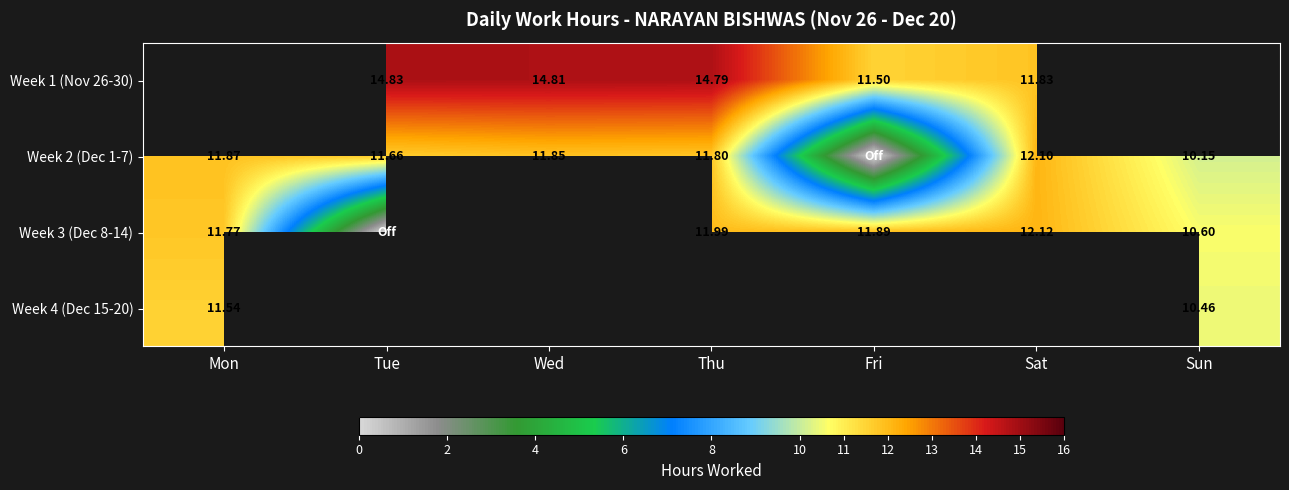

Is the value of Week 2 (Dec 1-7) at Sun greater than the value of Week 1 (Nov 26-30) at Tue?

No